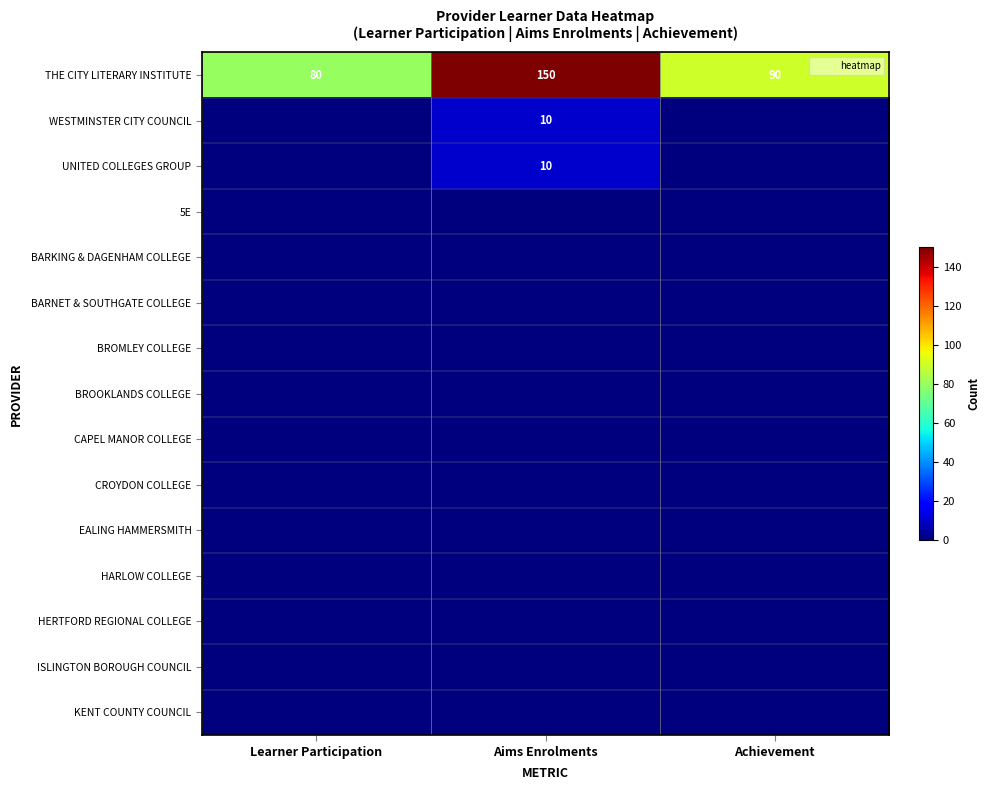

Which series has the widest spread of values?

THE CITY LITERARY INSTITUTE